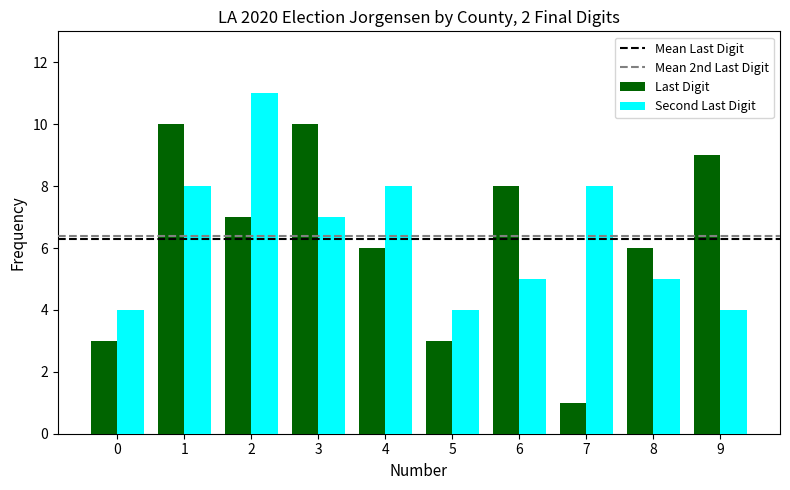

What is the highest value of the Last Digit series?

10